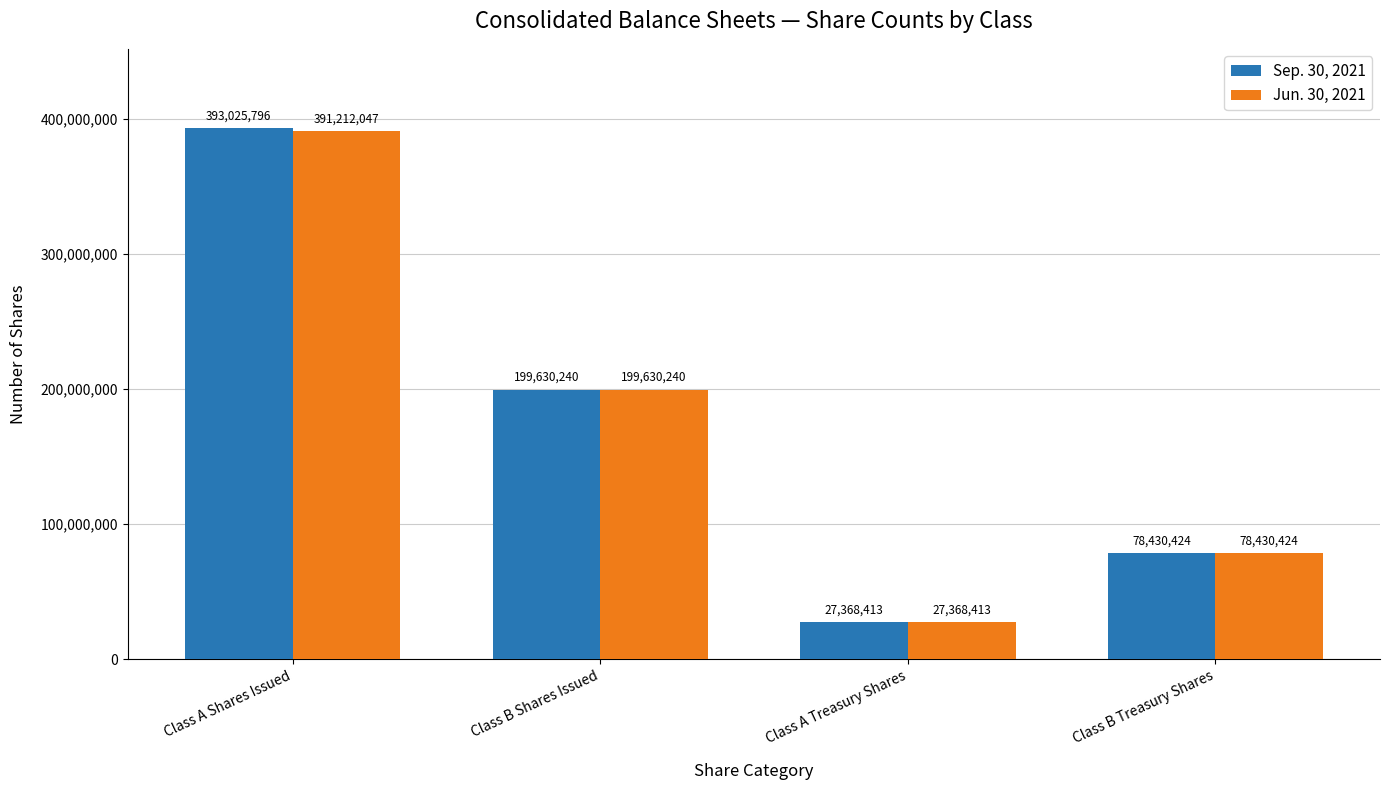

Rank the series at Class A Shares Issued from lowest to highest value.

Jun. 30, 2021, Sep. 30, 2021